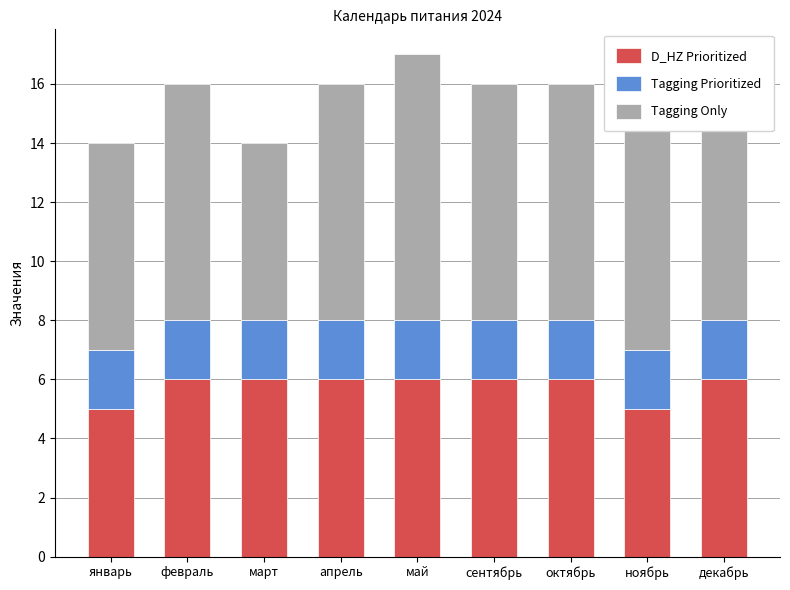

Is it true that D_HZ Prioritized equals 6 at октябрь?

True